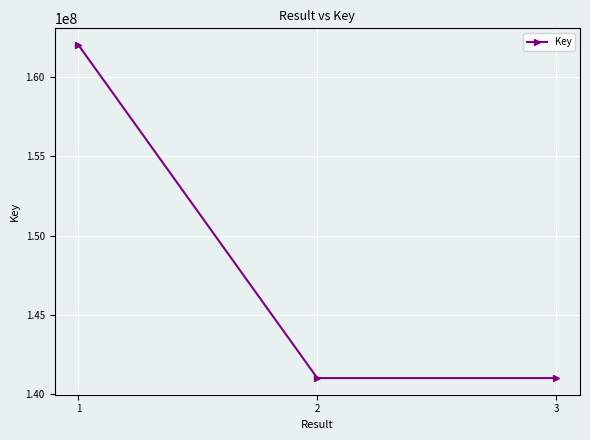

What is the value of the 2nd point from the left?

141017730